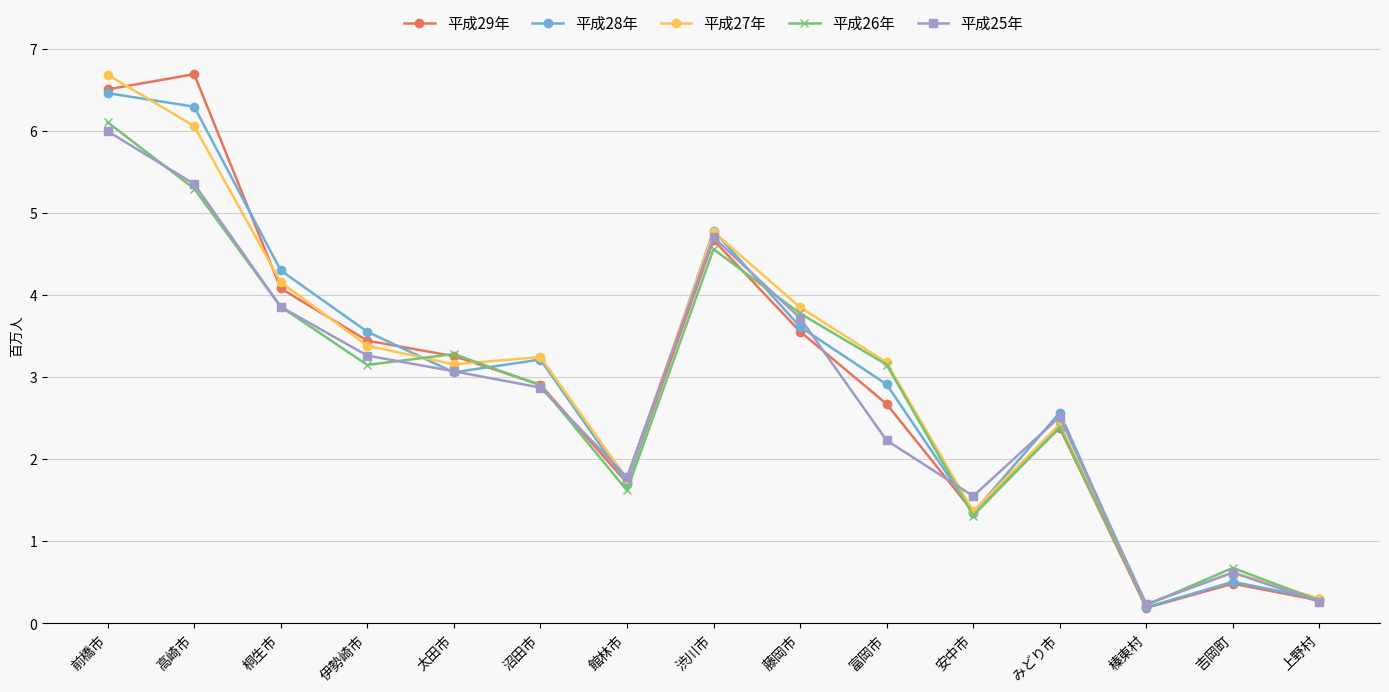

How many data points in 平成28年 are less than 3?

7